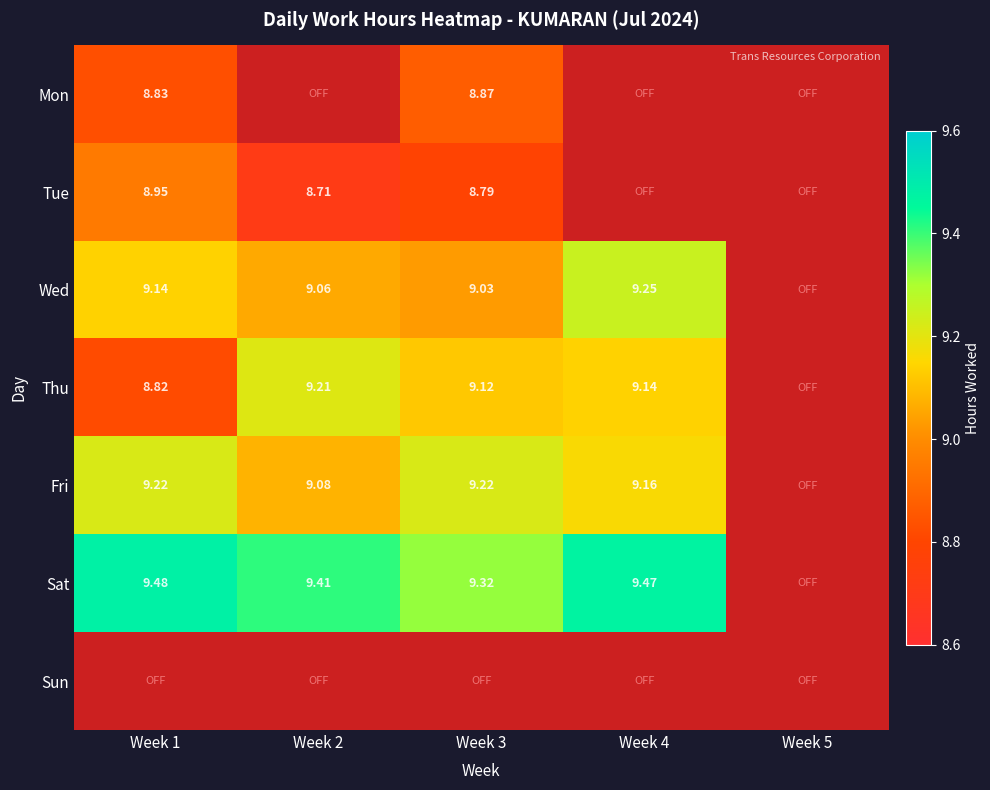

What is the average value of the Thu series?

7.3